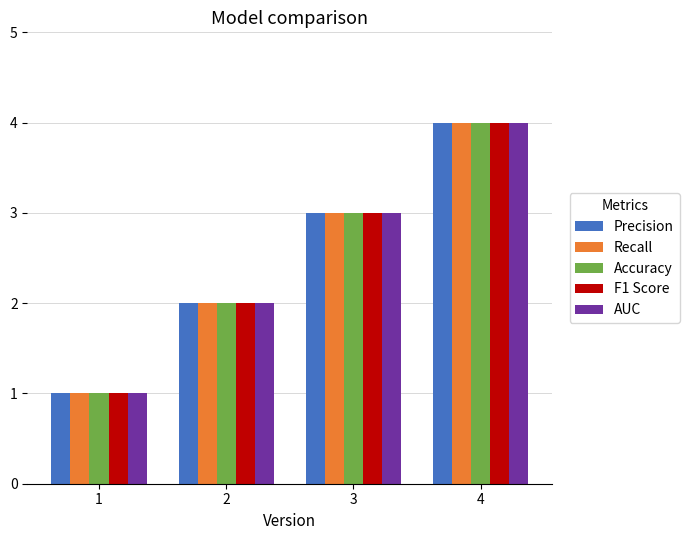

At which category does the chart reach its minimum across all series?

1